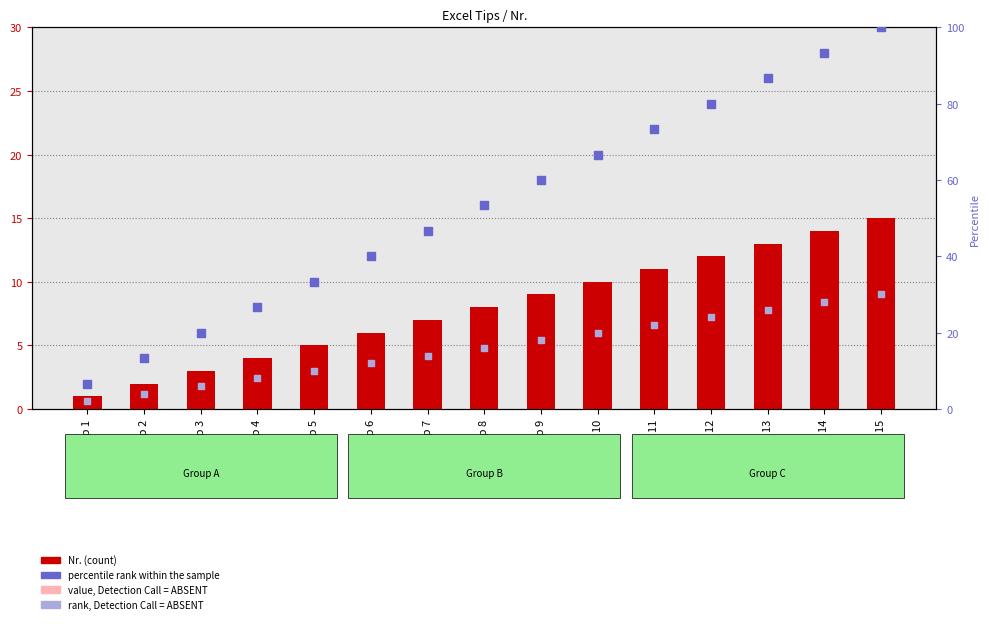

At which category is the sum across all series the highest?

Tipp 15